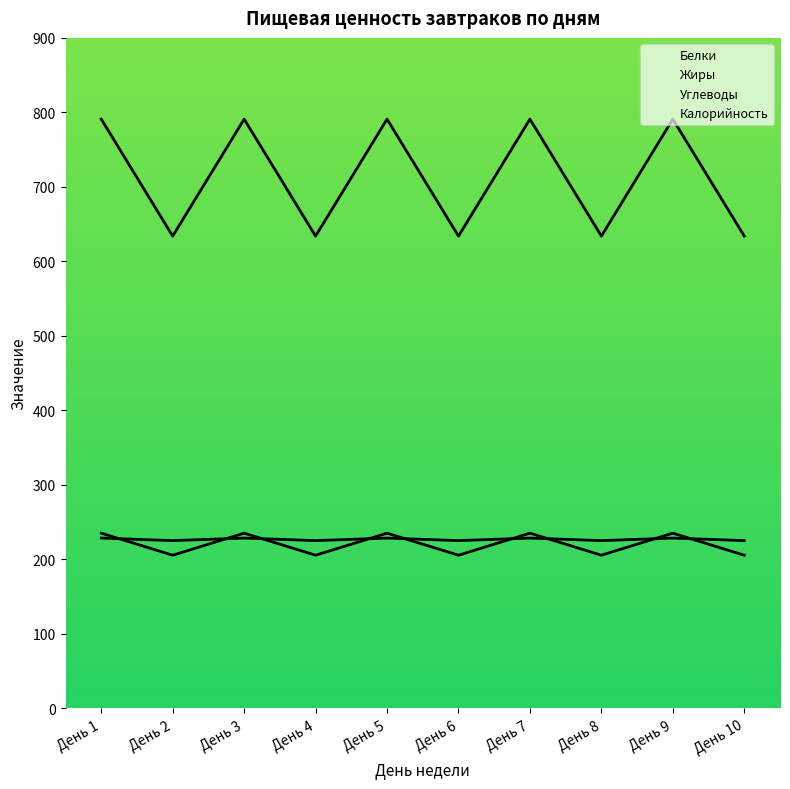

True or false: Углеводы and Жиры cross at least once.

False